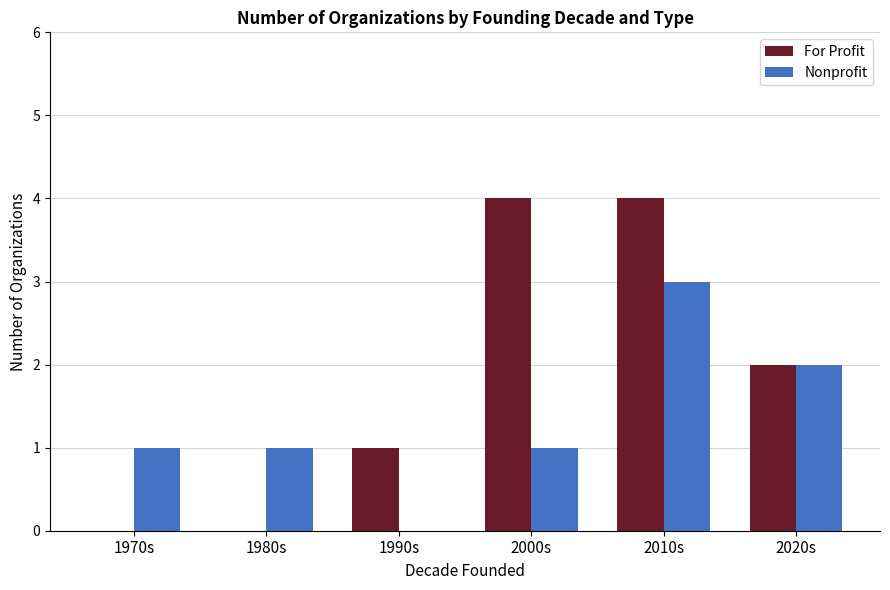

How many categories are shown in the chart?

6